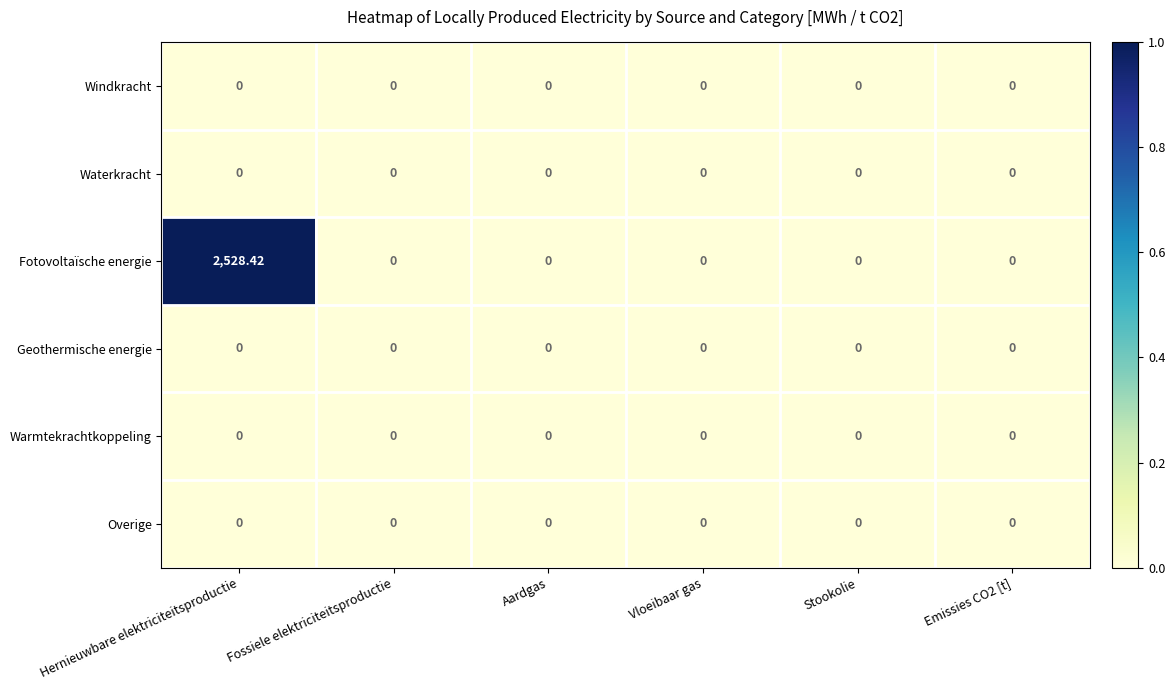

Which series has the largest total across all categories?

Fotovoltaïsche energie